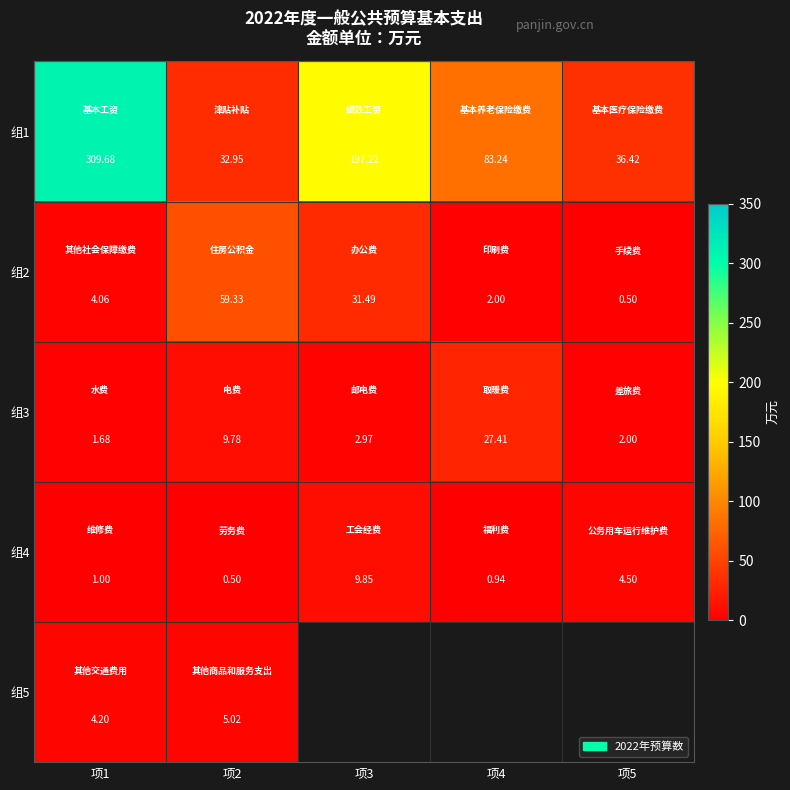

At which label does 组3 reach its peak?

项4